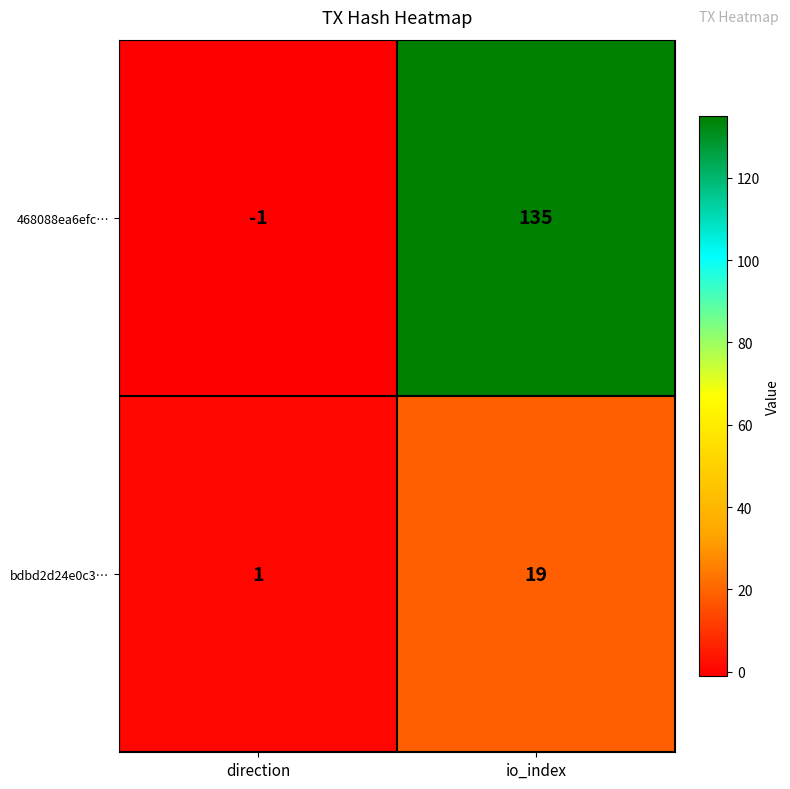

What is the difference between the maximum and minimum values in the 468088ea6efc… series?

136